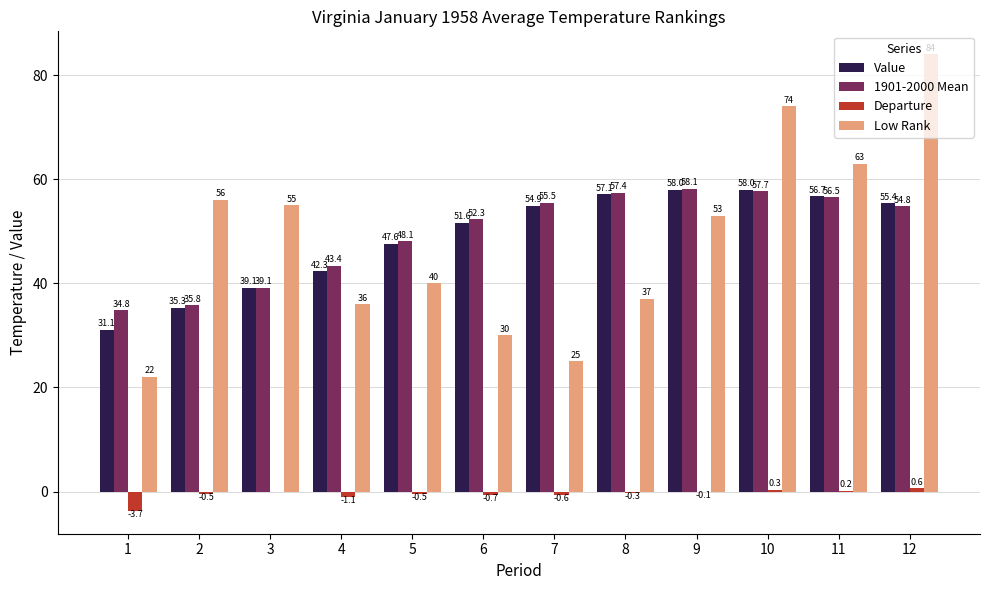

How many distinct data groups are displayed?

4